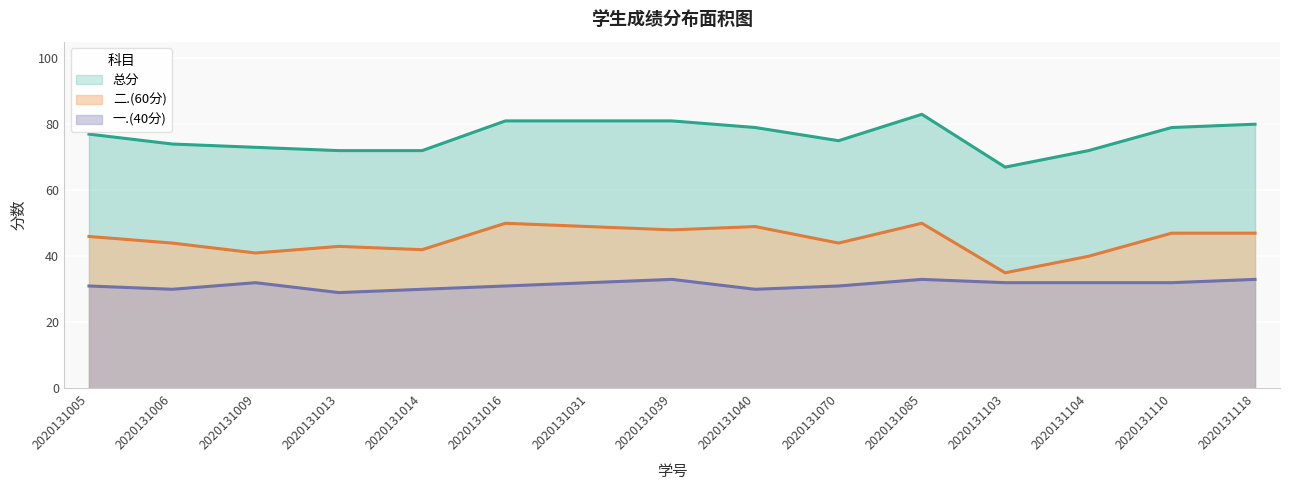

Which series changed the most between 2020131016 and 2020131040?

总分